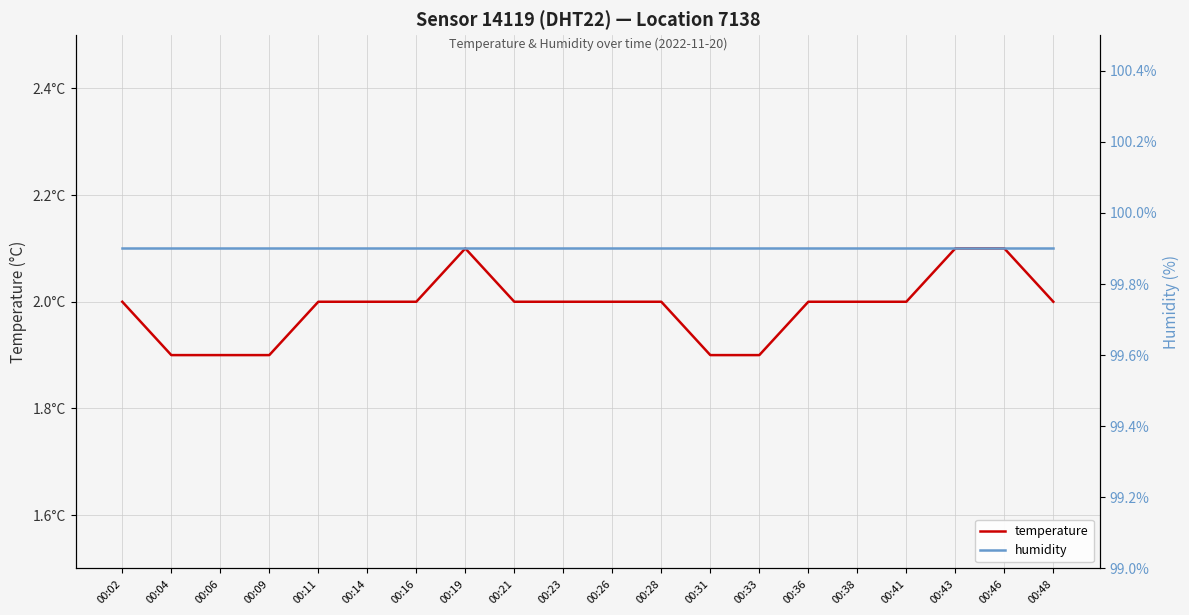

What is the sum of the humidity values at 00:33 and 00:06?

199.8